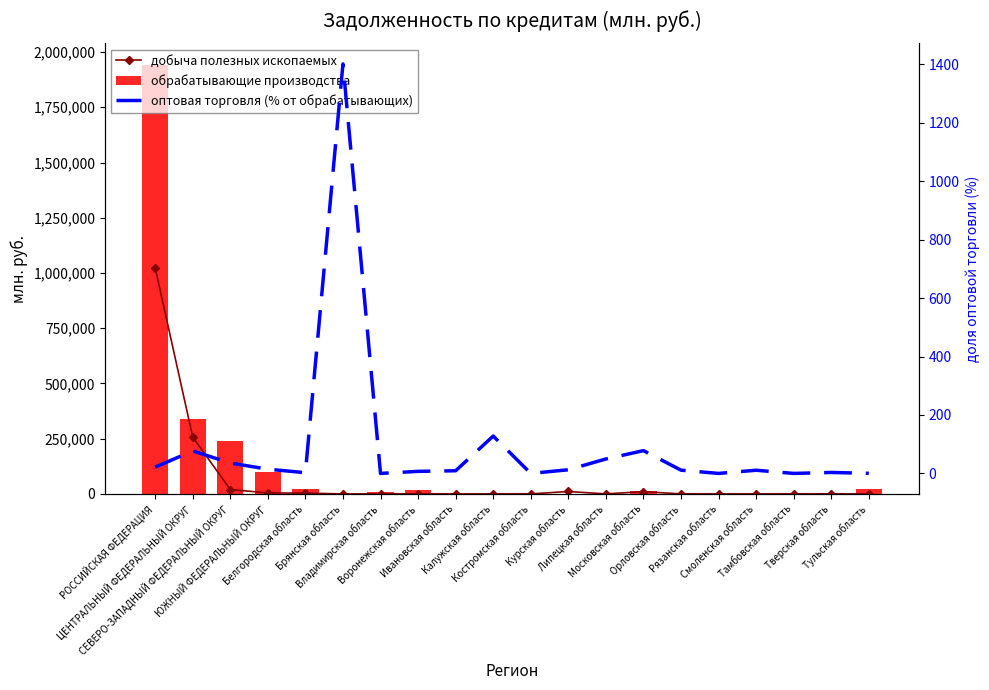

What is the label of the 10th bar from the right?

Костромская область